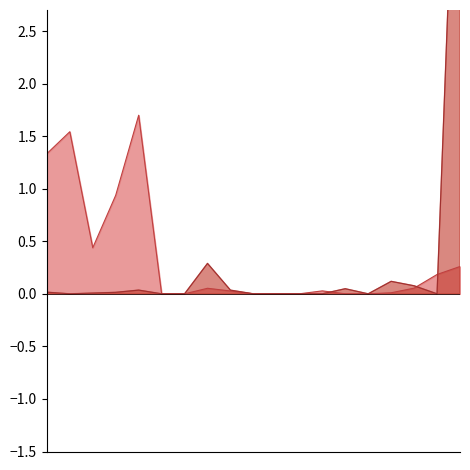

Which has a higher value, 2500 or 1200?

1200